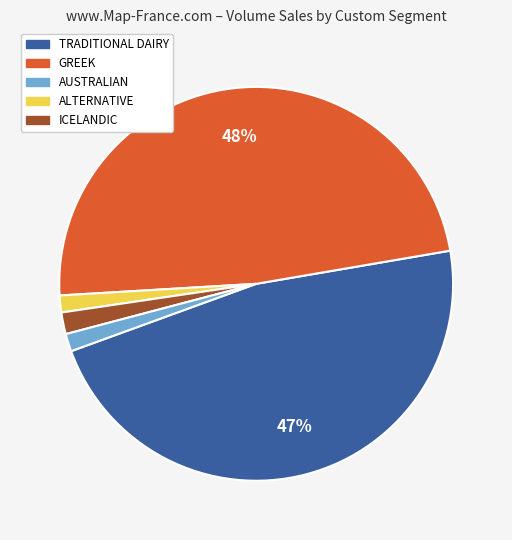

To the nearest percent, what is the average slice percentage?

20%